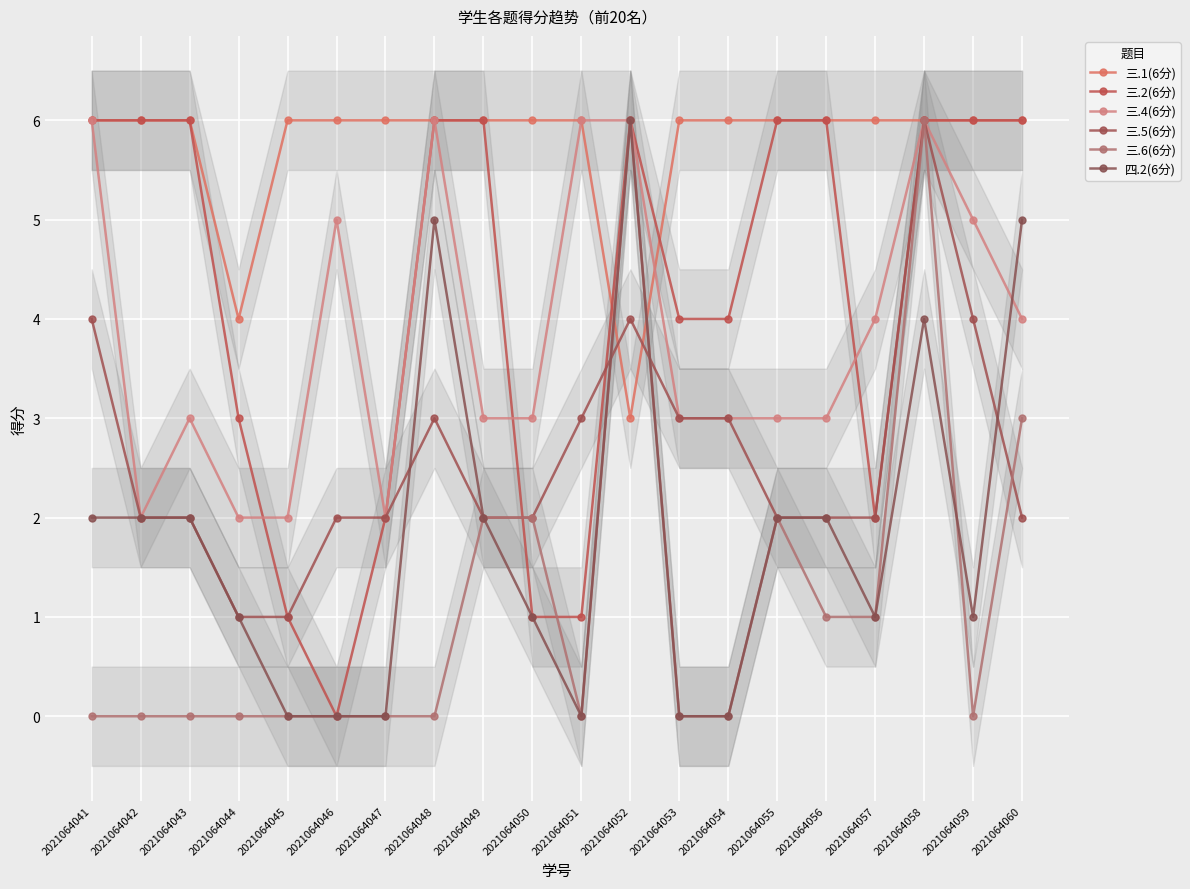

How many times do 三.4(6分) and 三.2(6分) cross each other?

3